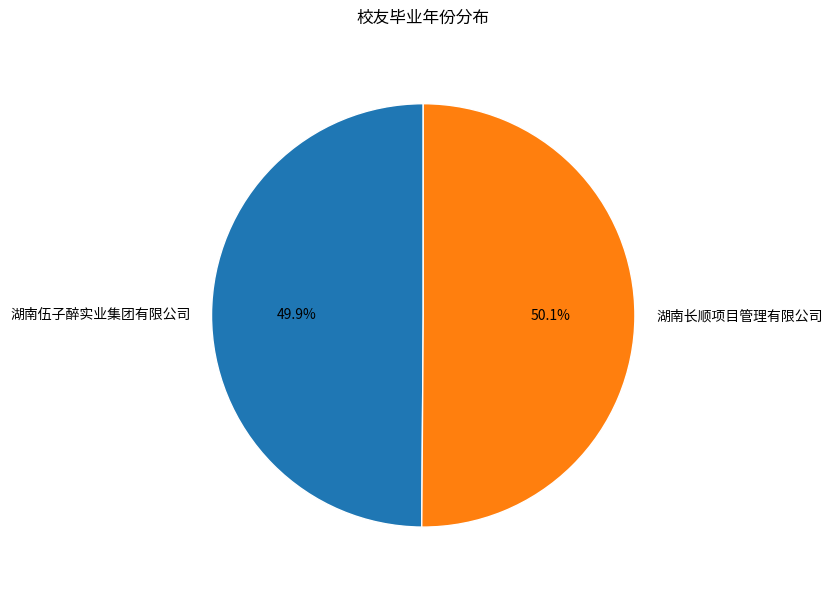

Approximately how many times larger is the value at 湖南伍子醉实业集团有限公司 compared to 湖南长顺项目管理有限公司?

1.0